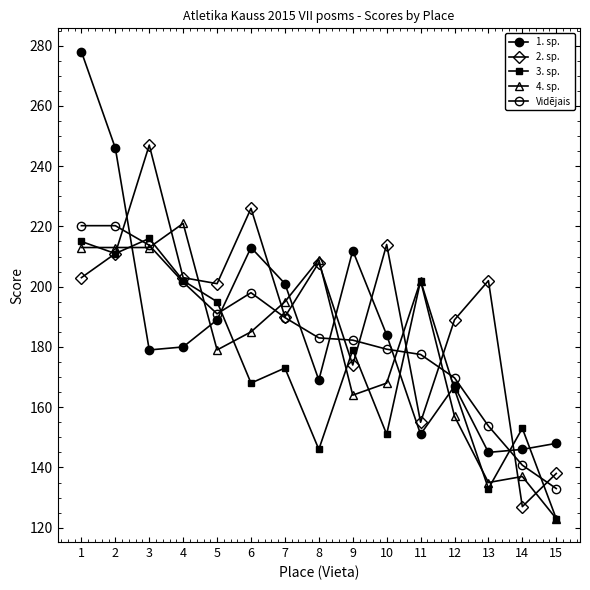

What is the approximate value of 4. sp. at 9?

164.0